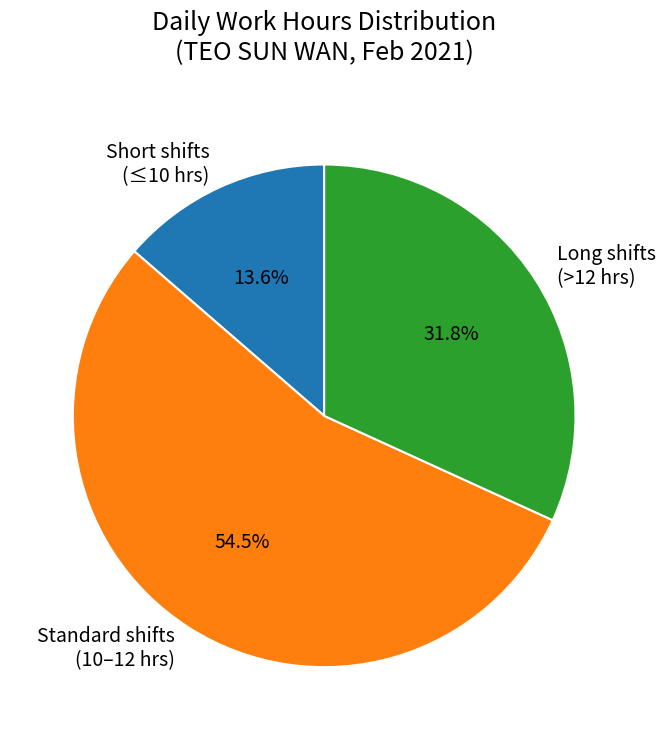

What percentage do Standard shifts (10–12 hrs) and Long shifts (>12 hrs) together represent?

86.4%